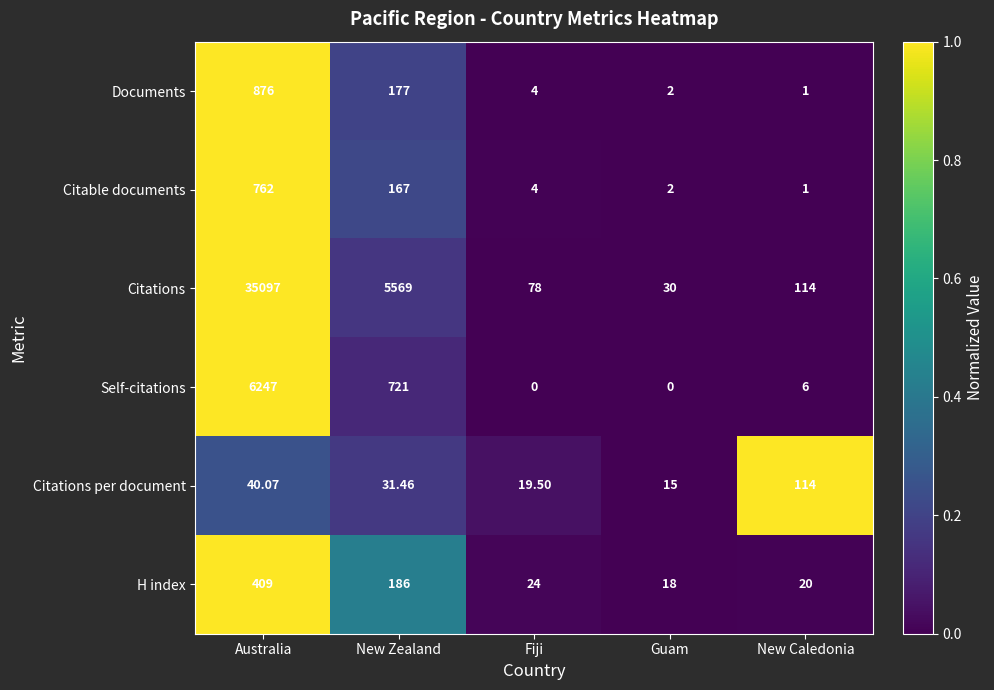

How many distinct data groups are displayed?

6